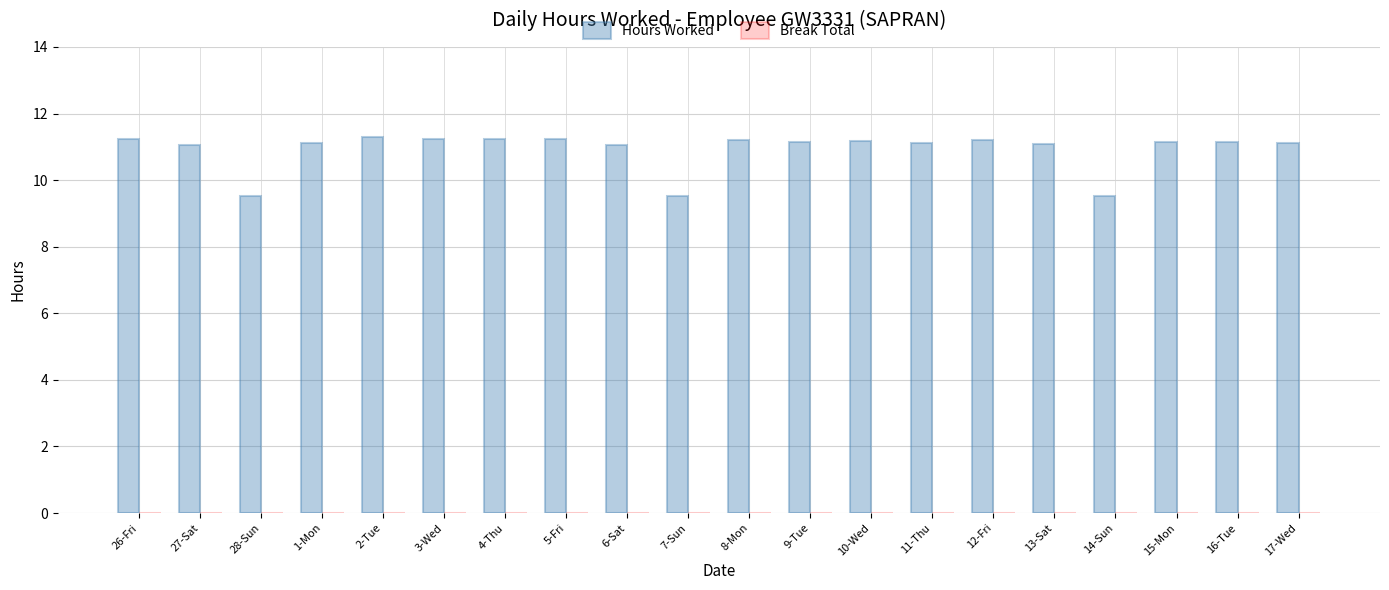

What is the difference between the maximum and minimum values?

1.8